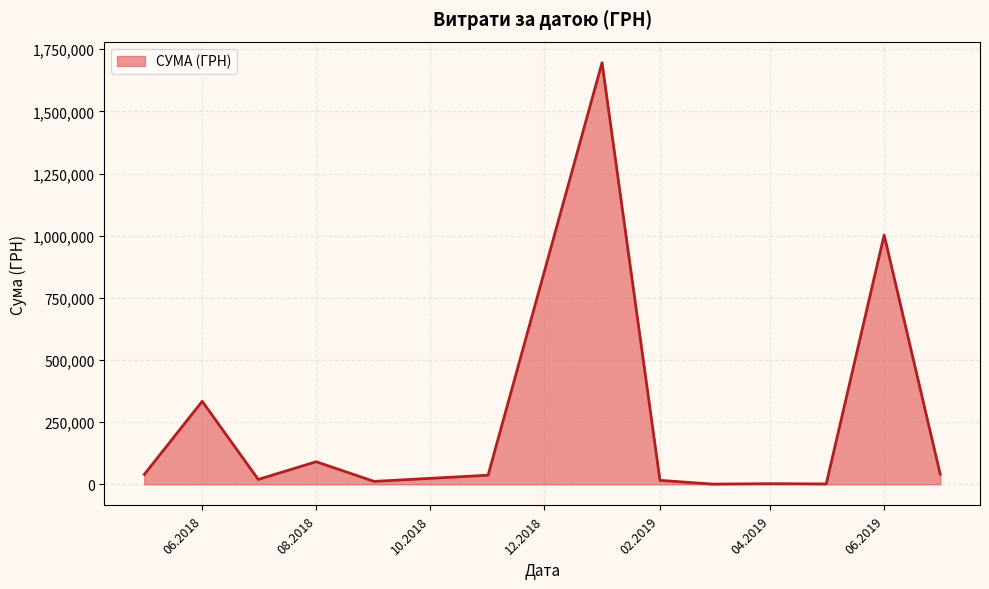

Which category has the highest value across all series?

02.01.2019